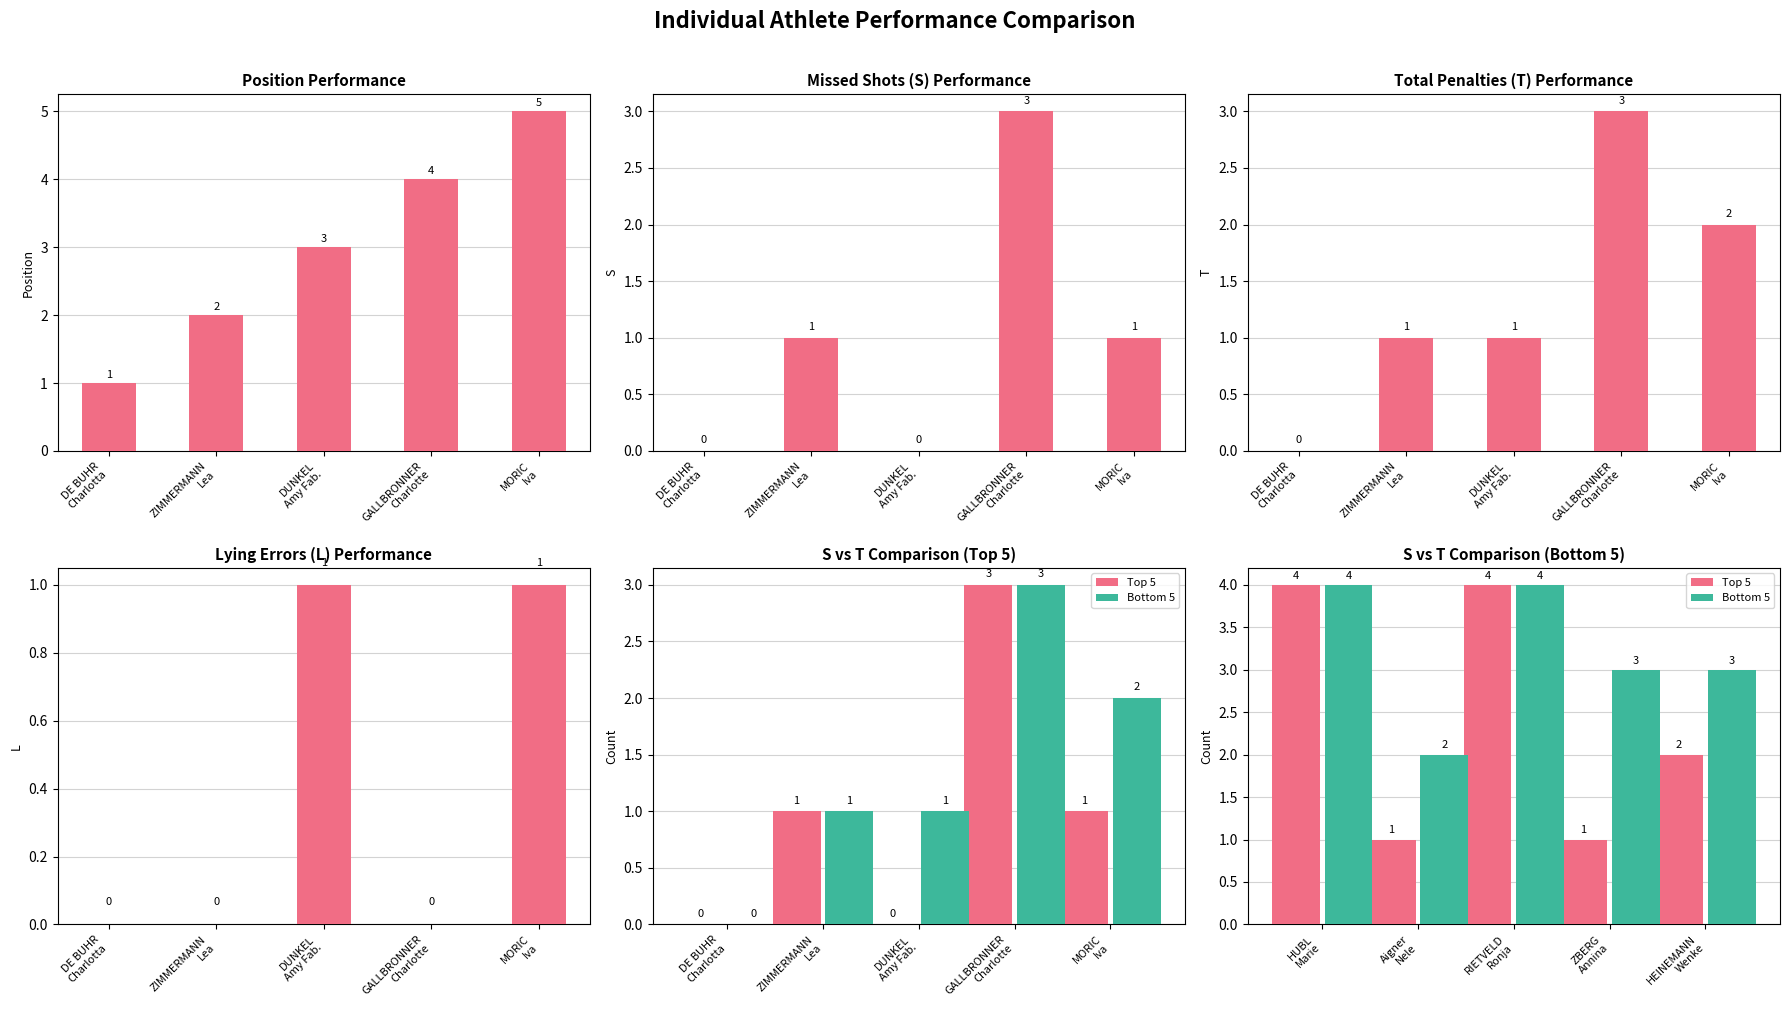

At Aigner Nele, list the series in order from smallest to largest.

Top 5, Bottom 5